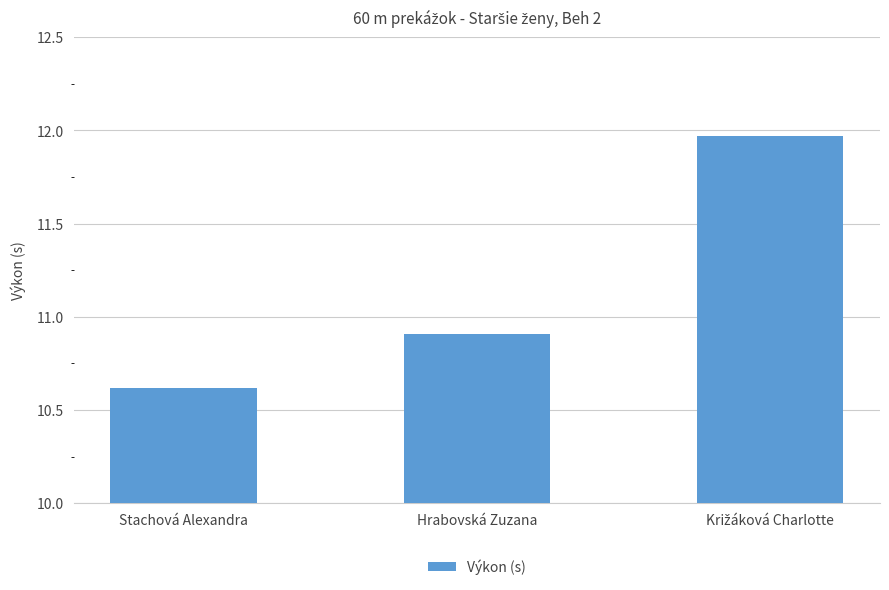

Is it true that the value at Hrabovská Zuzana is 10.9?

True